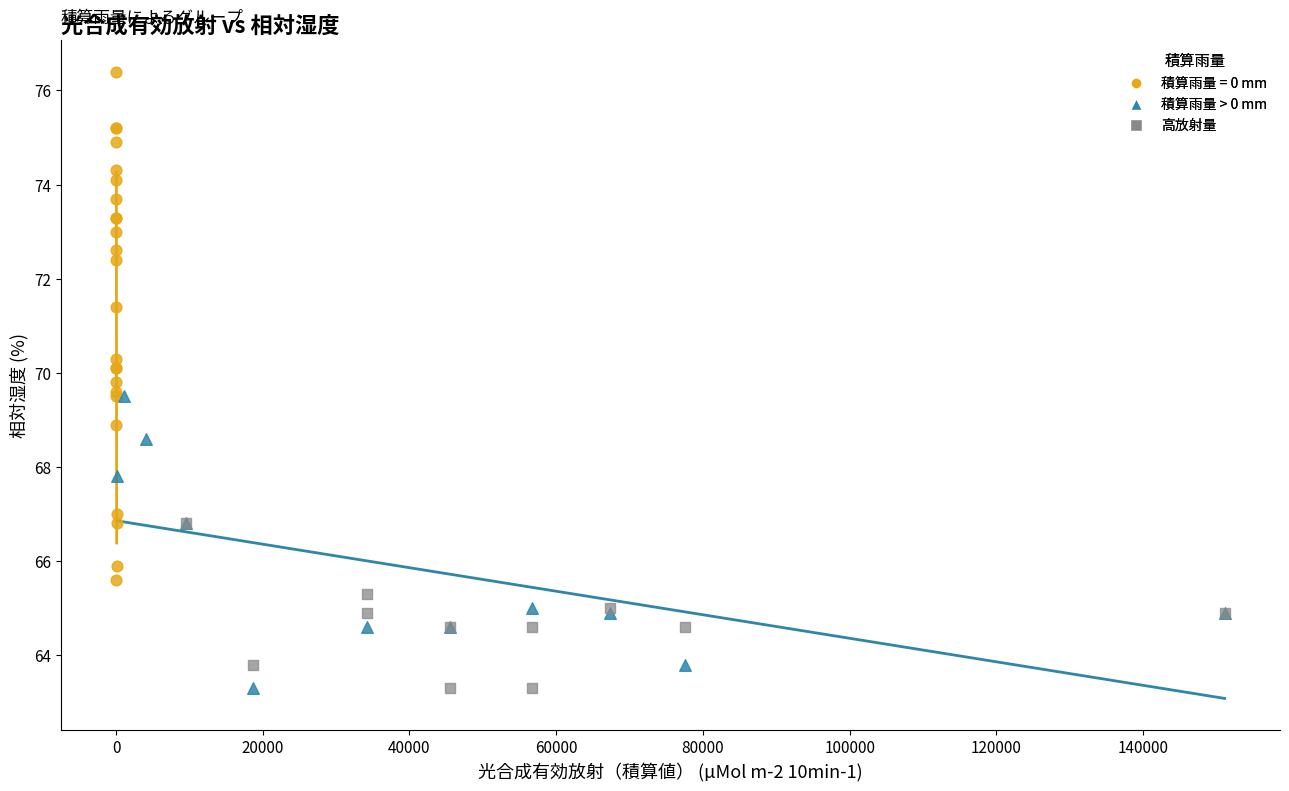

Which series reaches the maximum Y coordinate?

積算雨量 = 0 mm